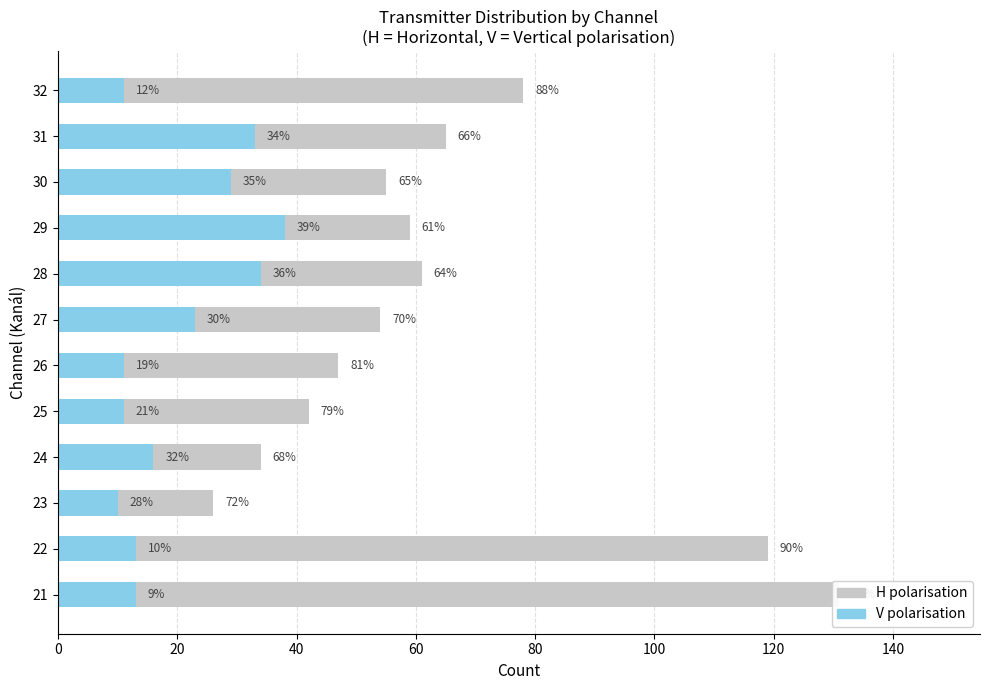

What is the average value of the V (Vertical) series?

20